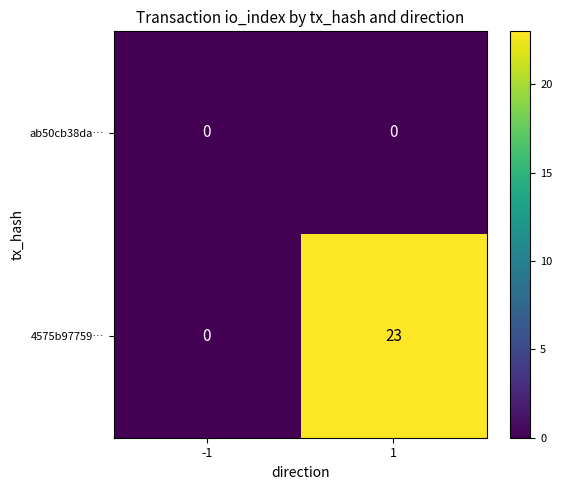

Which series has the widest spread of values?

4575b97759…